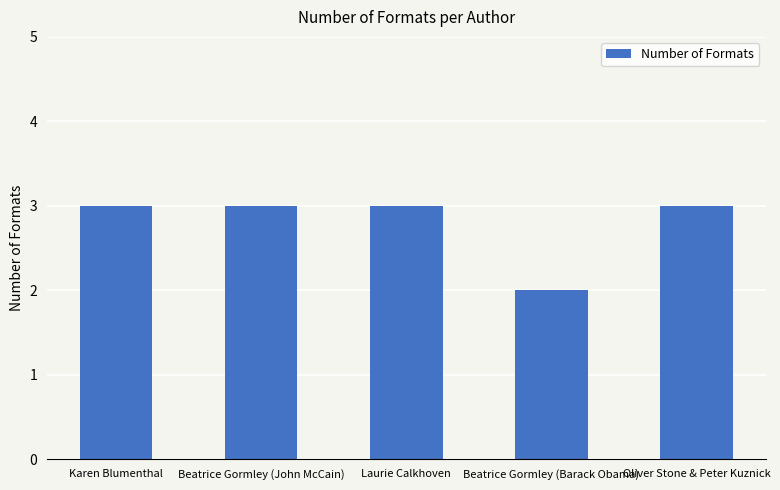

Between Beatrice Gormley (Barack Obama) and Beatrice Gormley (John McCain), which is larger?

Beatrice Gormley (John McCain)